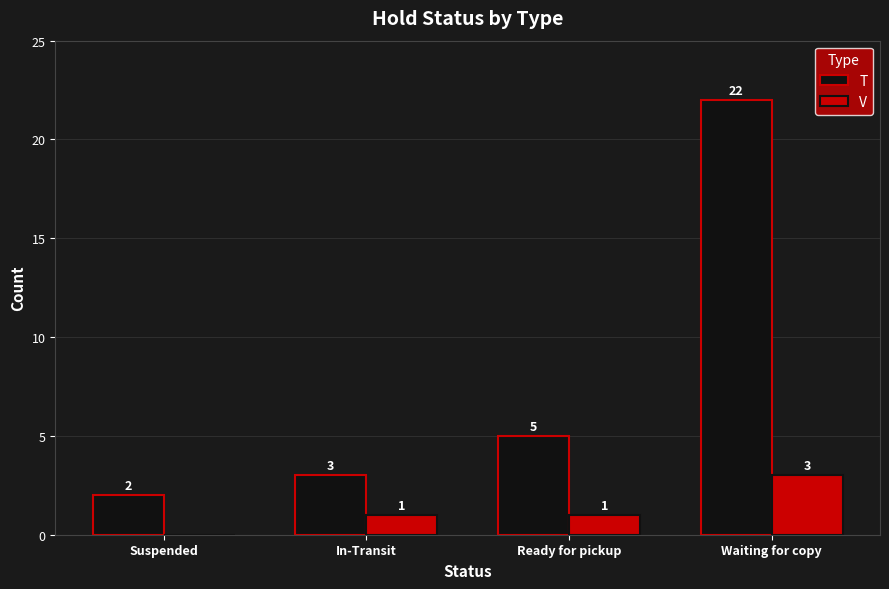

Is it true that T equals 36 at Waiting for copy?

False